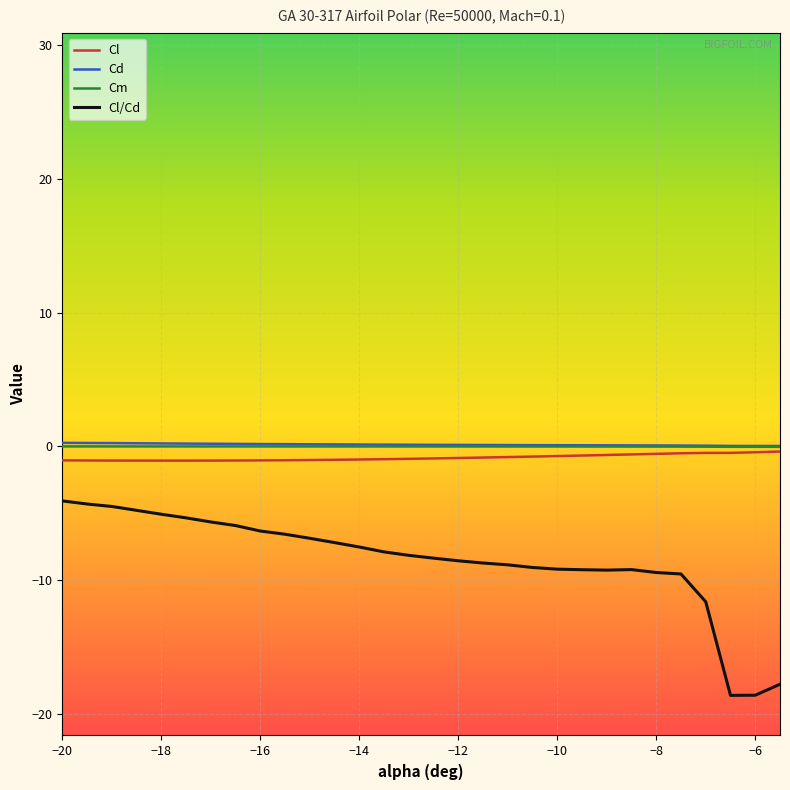

What is the difference between the maximum and second lowest values in the Cl series?

0.7